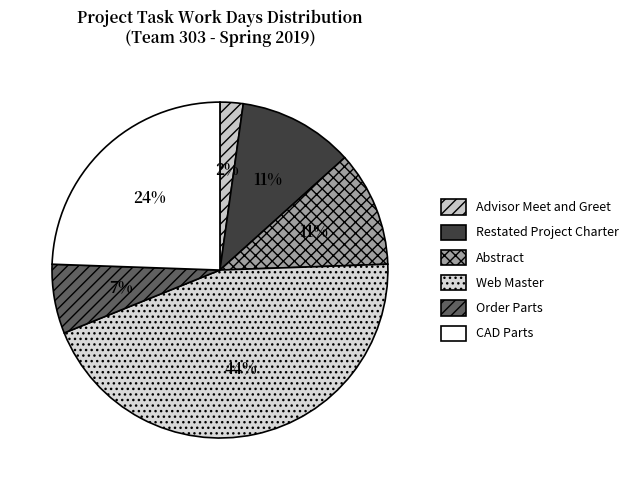

Which slice is the smallest?

Advisor Meet and Greet